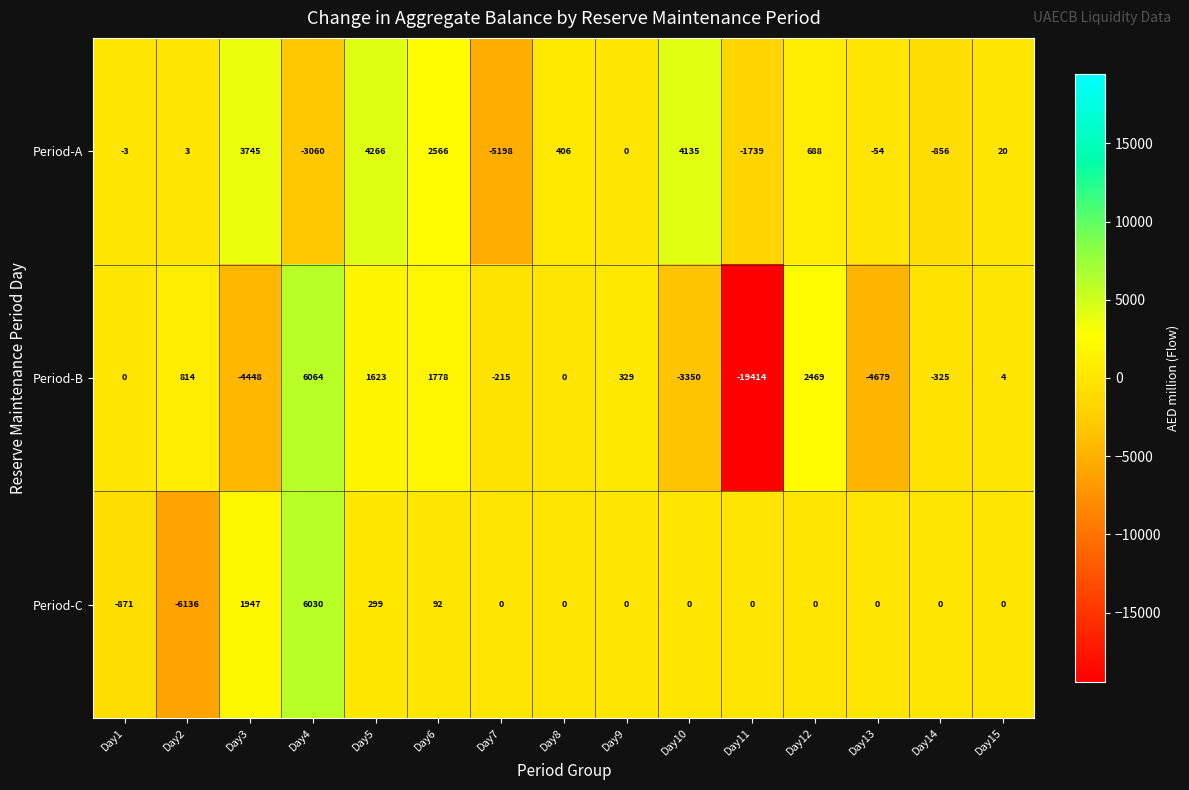

What is the minimum value shown in the chart?

-19414